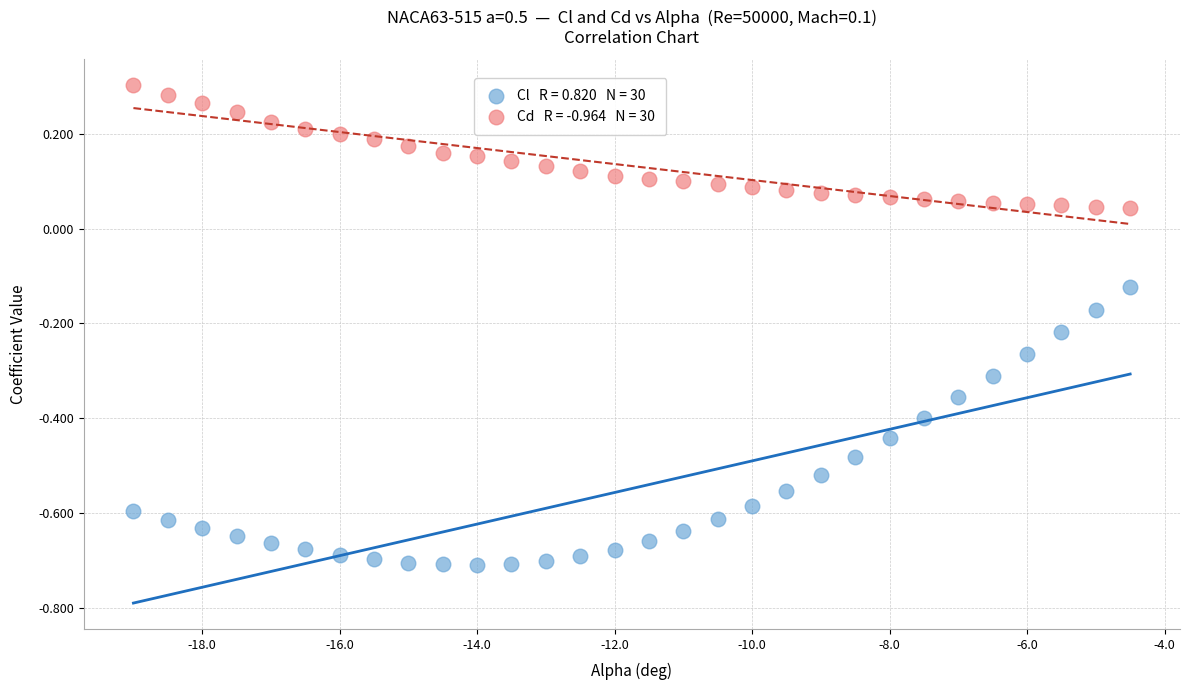

Across all data points, what is the range of Y values (max minus min)?

1.0